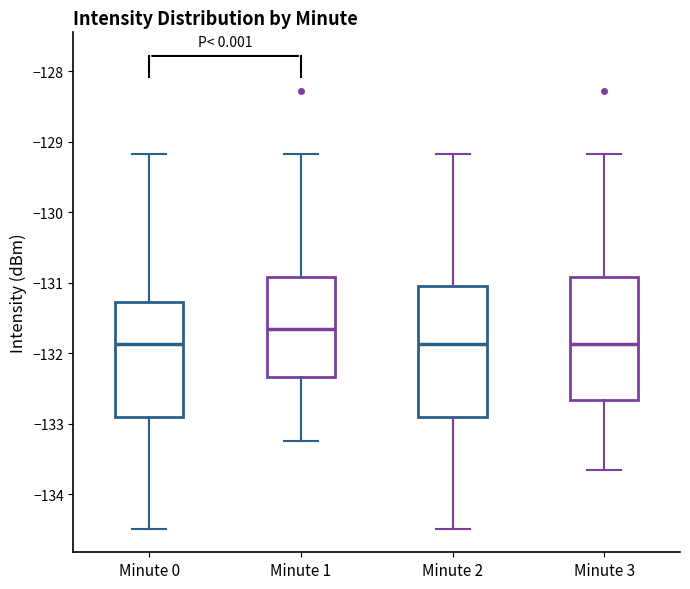

Reading left to right, transcribe this box plot: for each box, give where its median line is, the range the box spans, and where its two whiskers end, as read against the y-axis. The values are not printed on the chart, so give them approximately, as read against the axis.

Minute 0: median -131.9, box -132.9 to -131.3, whiskers -134.5 to -129.2
Minute 1: median -131.7, box -132.3 to -130.9, whiskers -133.2 to -129.2
Minute 2: median -131.9, box -132.9 to -131.0, whiskers -134.5 to -129.2
Minute 3: median -131.9, box -132.7 to -130.9, whiskers -133.7 to -129.2